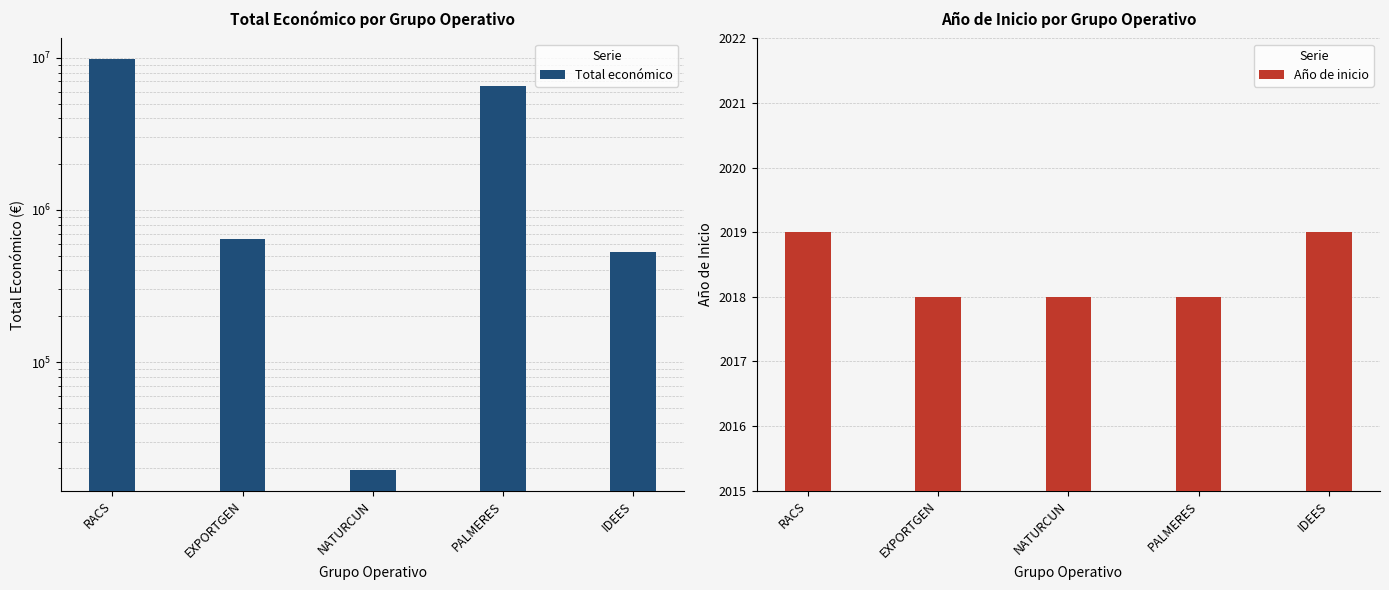

Where is Año de inicio nearest to the value 2018?

EXPORTGEN